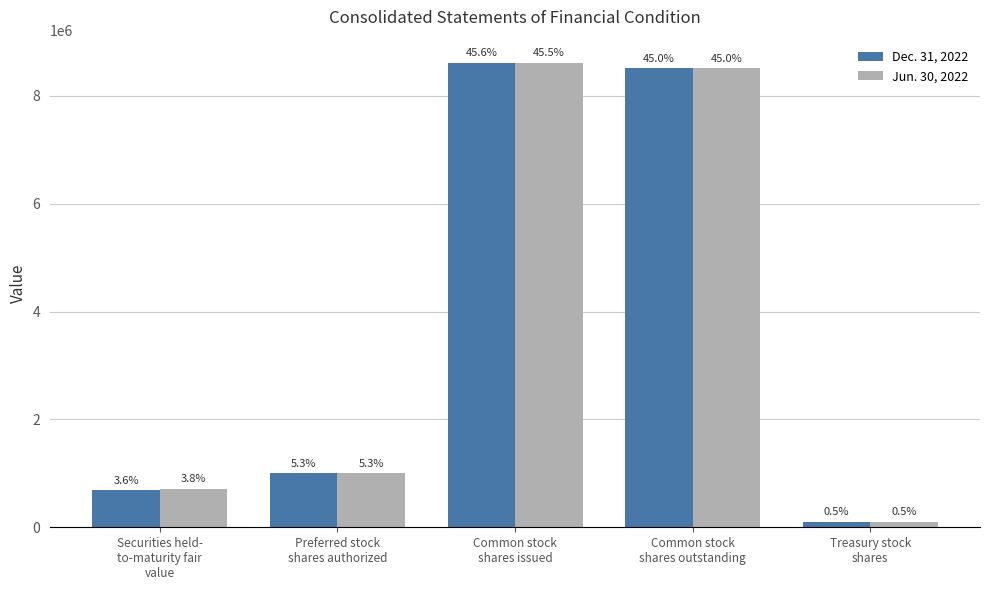

What is the maximum value shown in the chart?

8611340